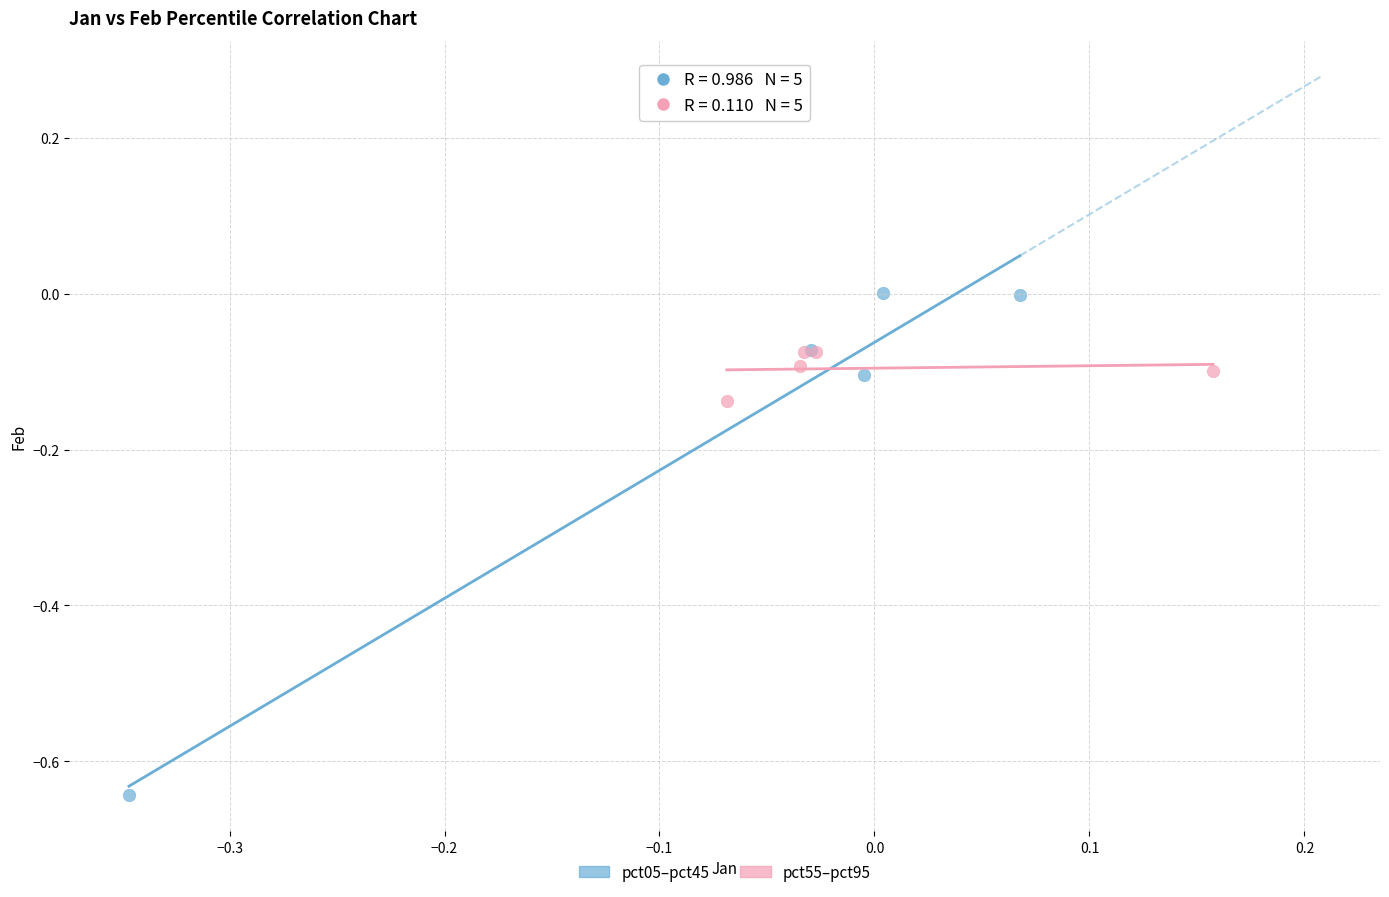

Which series has the widest spread of Y values?

pct05–pct45